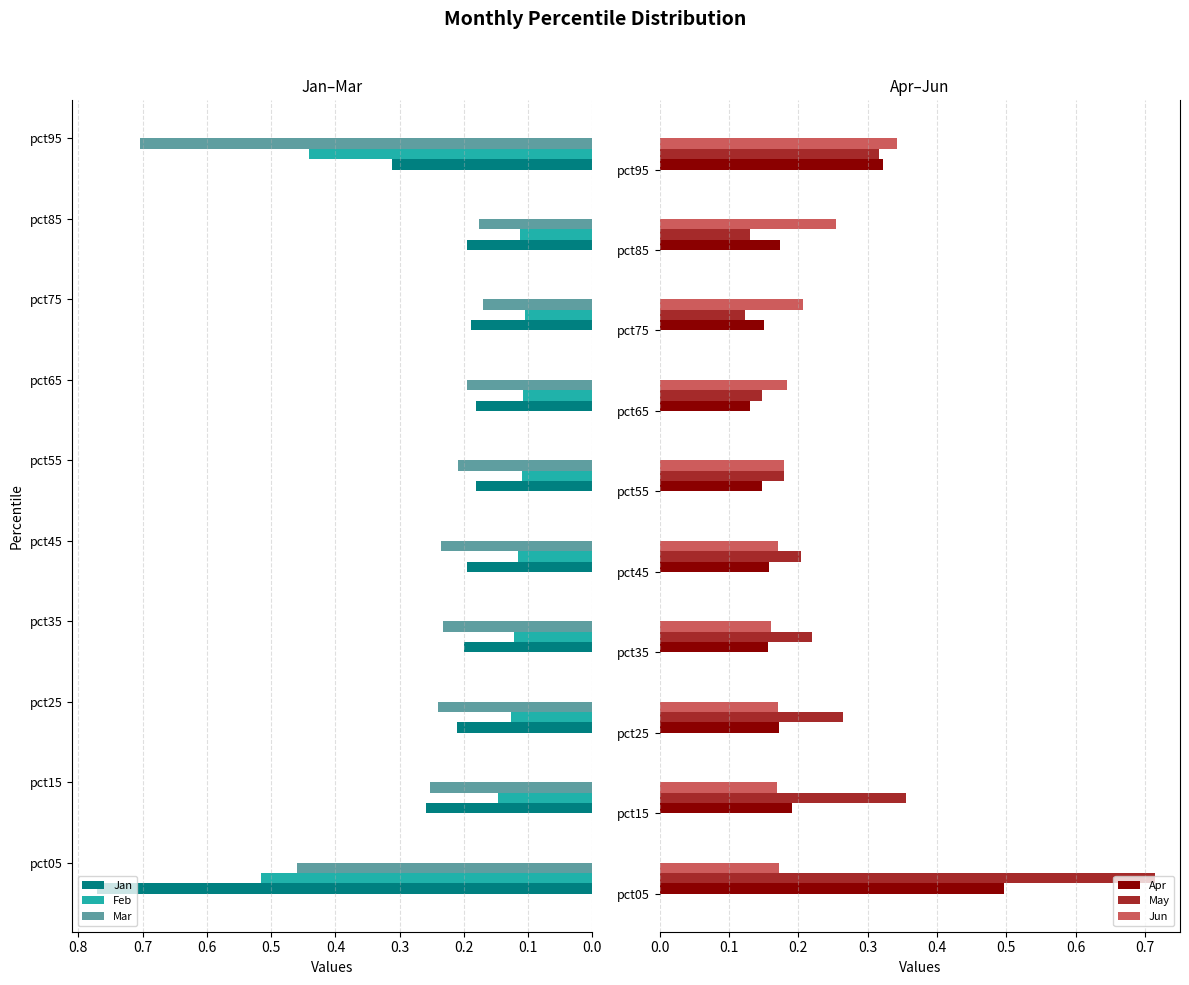

Count the Feb values in the range 0 to 1.

10